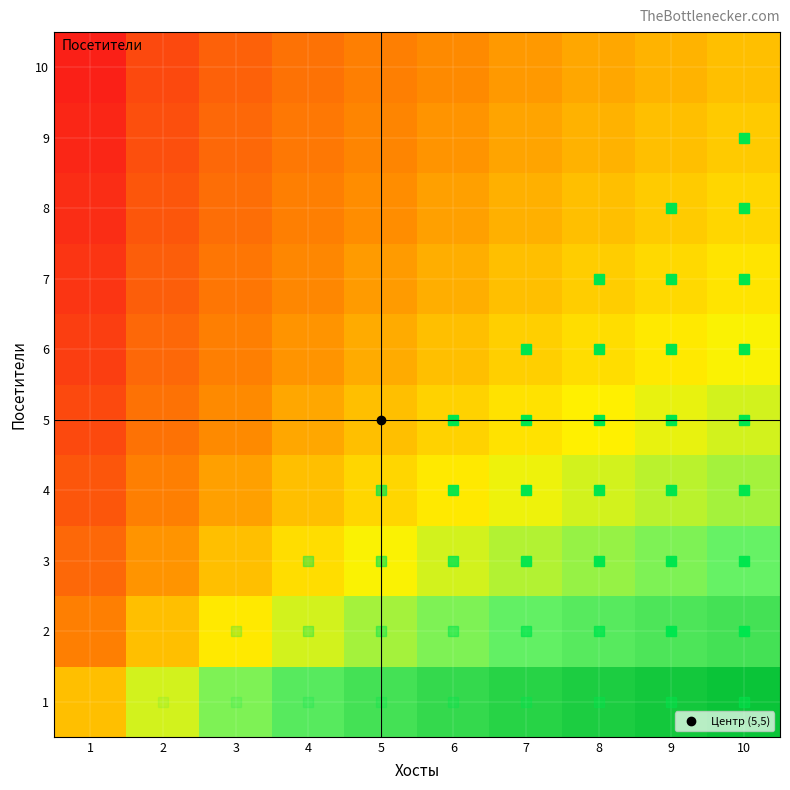

Reading left to right, extract all data points from this chart.

1: 1=0.5	2=0.6	3=0.7	4=0.8	5=0.8	6=0.9	7=0.9	8=0.9	9=1.0	10=1.0
2: 1=0.4	2=0.5	3=0.6	4=0.6	5=0.7	6=0.7	7=0.8	8=0.8	9=0.8	10=0.8
3: 1=0.3	2=0.4	3=0.5	4=0.6	5=0.6	6=0.6	7=0.7	8=0.7	9=0.7	10=0.7
4: 1=0.2	2=0.4	3=0.4	4=0.5	5=0.5	6=0.6	7=0.6	8=0.6	9=0.7	10=0.7
5: 1=0.2	2=0.3	3=0.4	4=0.5	5=0.5	6=0.5	7=0.6	8=0.6	9=0.6	10=0.6
6: 1=0.1	2=0.3	3=0.4	4=0.4	5=0.5	6=0.5	7=0.5	8=0.6	9=0.6	10=0.6
7: 1=0.1	2=0.2	3=0.3	4=0.4	5=0.4	6=0.5	7=0.5	8=0.5	9=0.6	10=0.6
8: 1=0.1	2=0.2	3=0.3	4=0.4	5=0.4	6=0.4	7=0.5	8=0.5	9=0.5	10=0.5
9: 1=0.0	2=0.2	3=0.3	4=0.3	5=0.4	6=0.4	7=0.4	8=0.5	9=0.5	10=0.5
10: 1=0.0	2=0.2	3=0.3	4=0.3	5=0.4	6=0.4	7=0.4	8=0.5	9=0.5	10=0.5